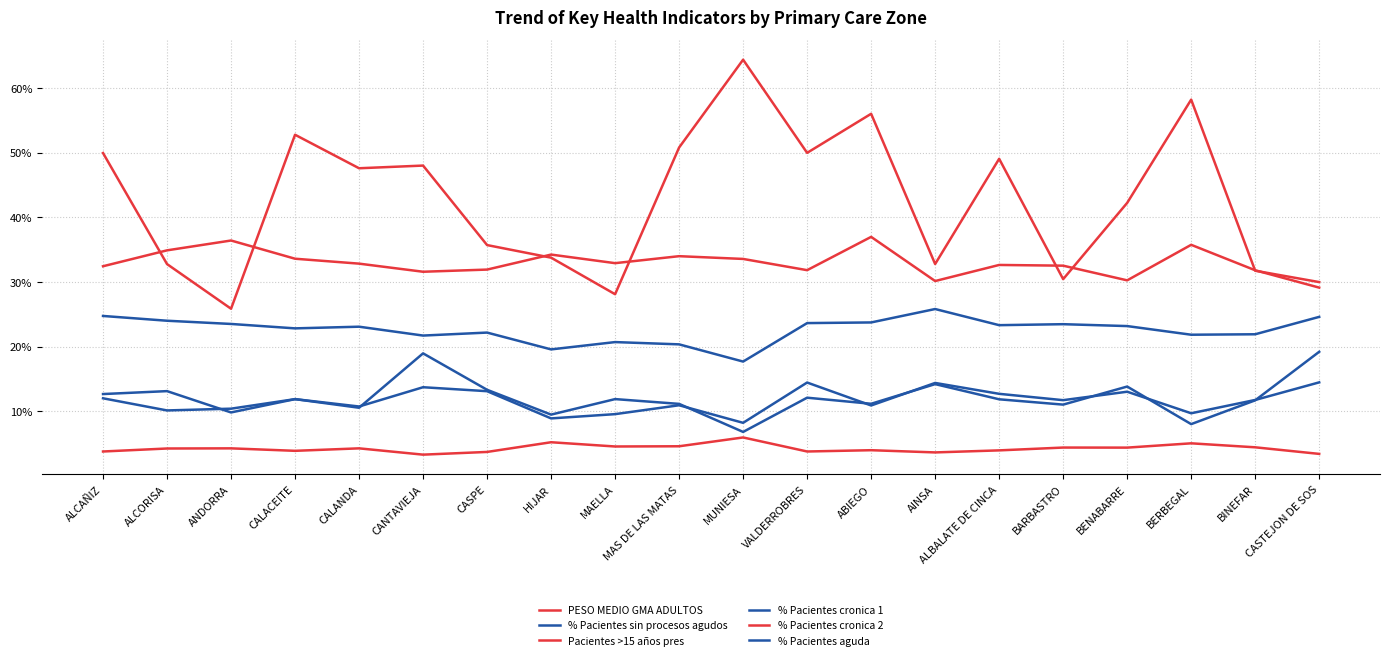

Does the chart display data point markers on the line(s)?

No